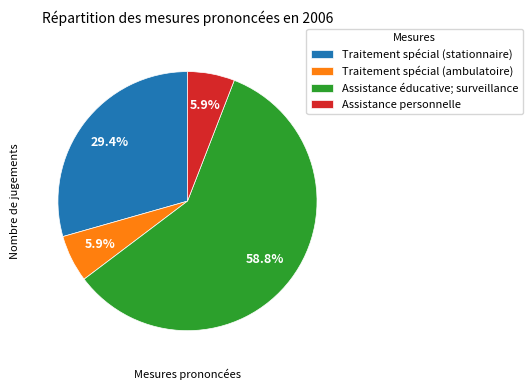

How many slices are in this pie chart?

4